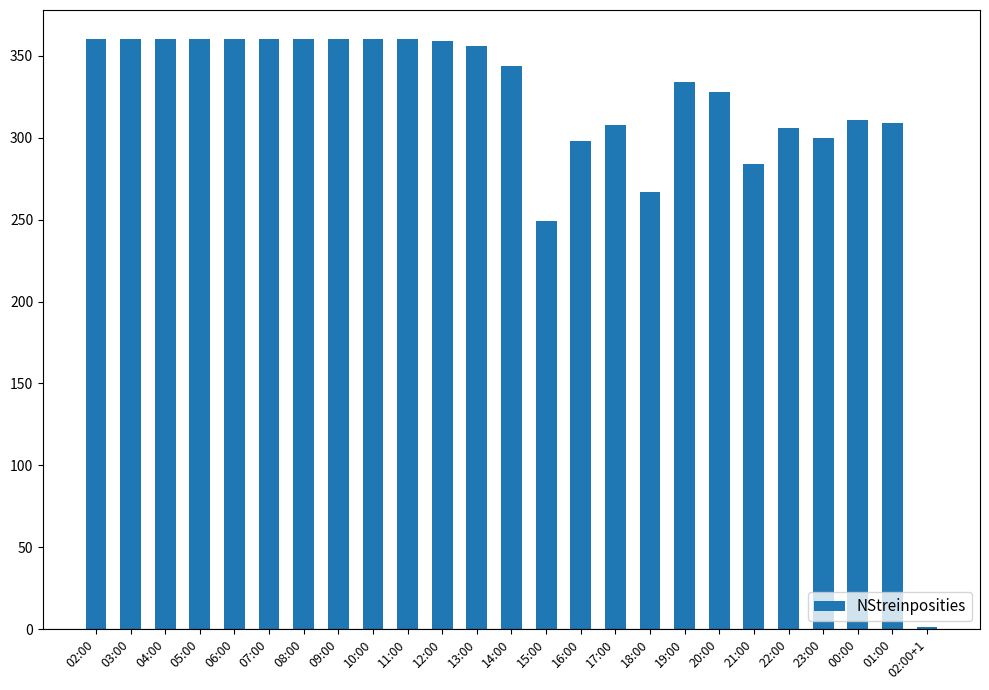

What is the sum of the values at 02:00+1 and 10:00?

361